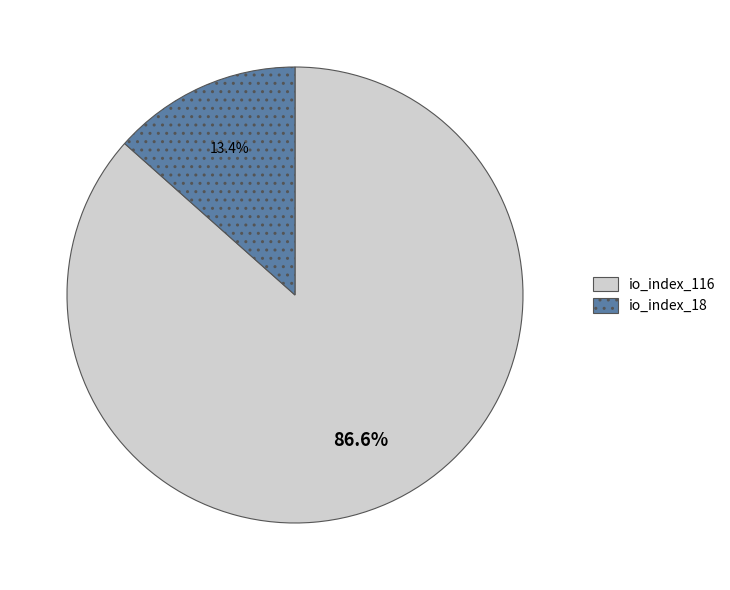

Between io_index_18 and io_index_116, which is larger?

io_index_116